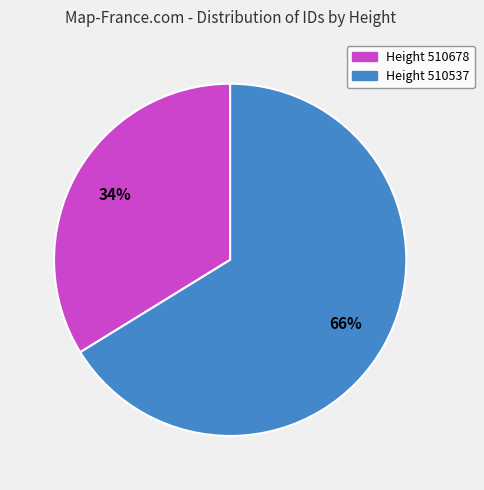

Rank the categories by value from highest to lowest.

Height 510537, Height 510678